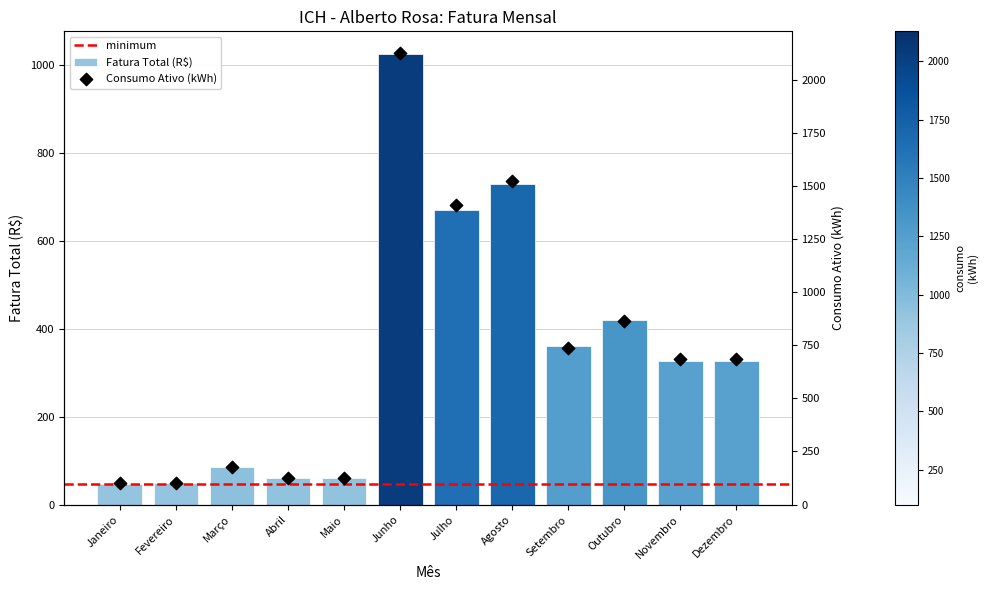

What is the change in value from Janeiro to Outubro?

+373.1